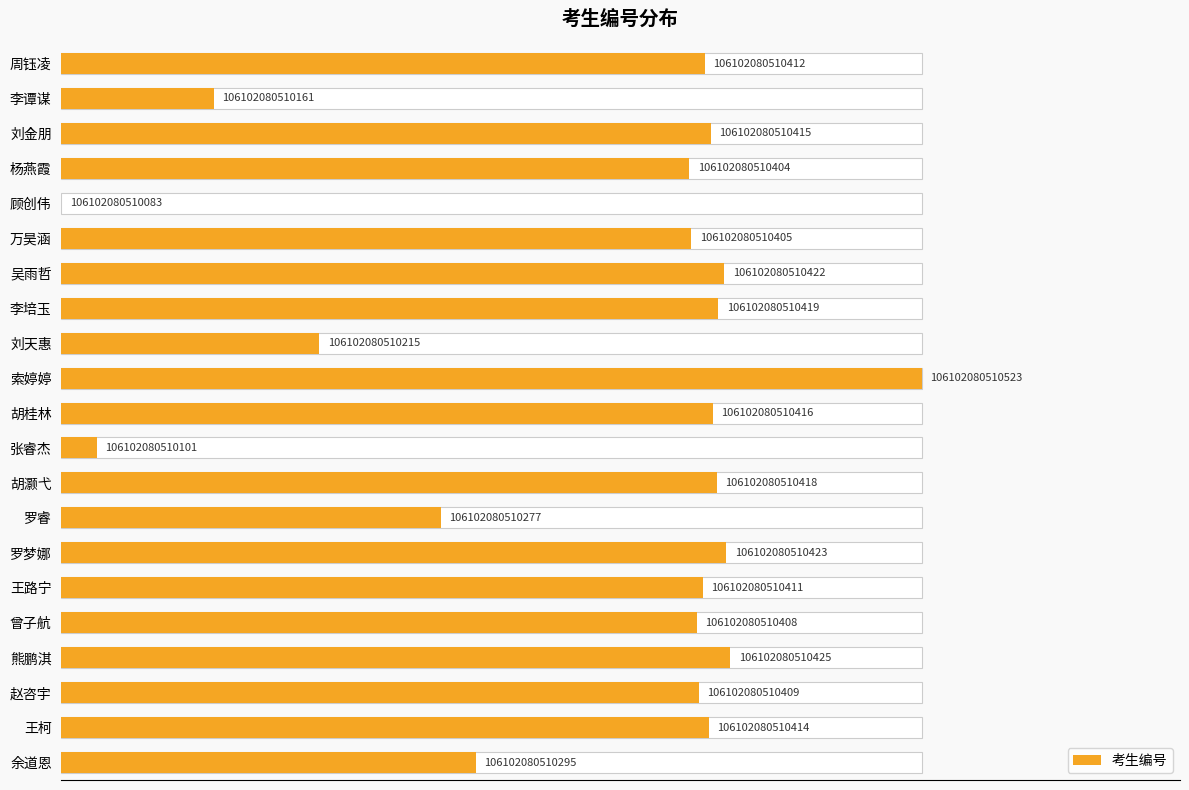

Between 李谭谋 and 罗睿, which is larger?

罗睿